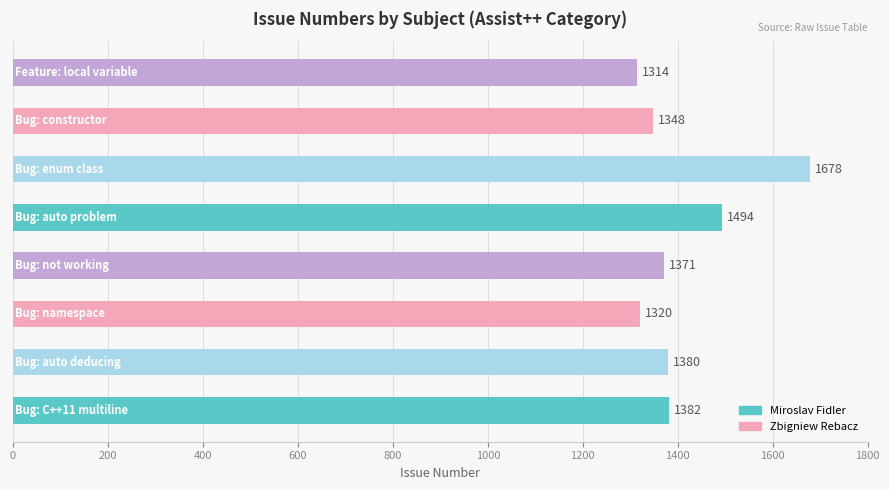

What is the average value?

1411